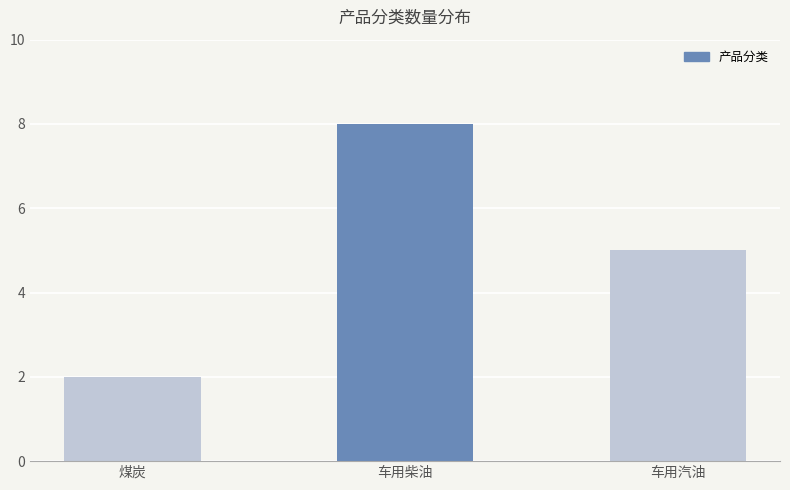

What is the value of the 1st bar from the left?

2